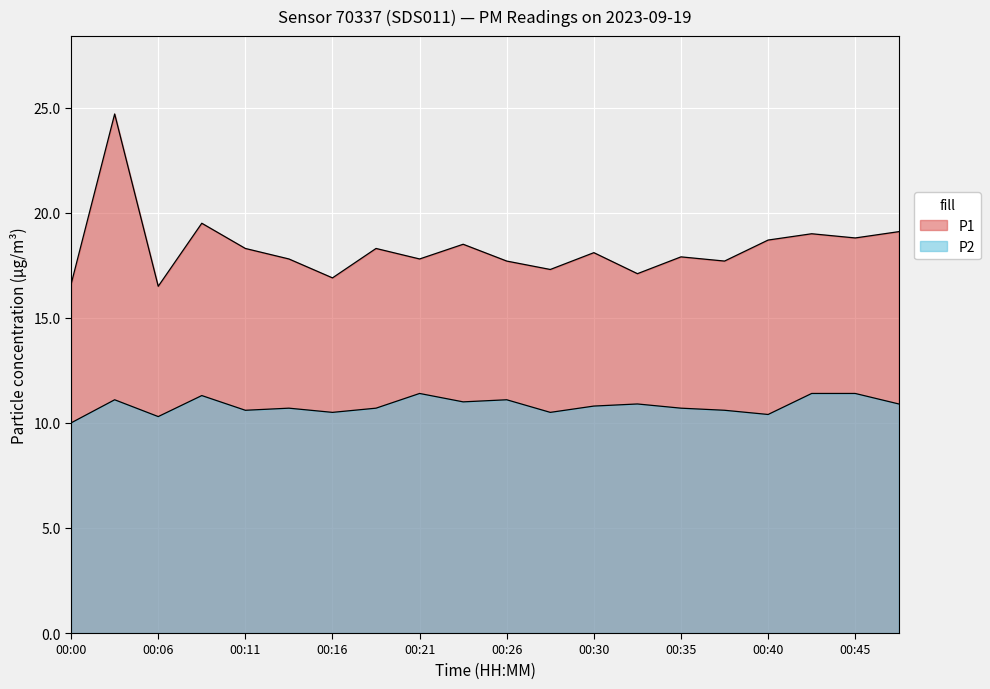

What is the difference between the maximum and minimum values in the P2 series?

1.4